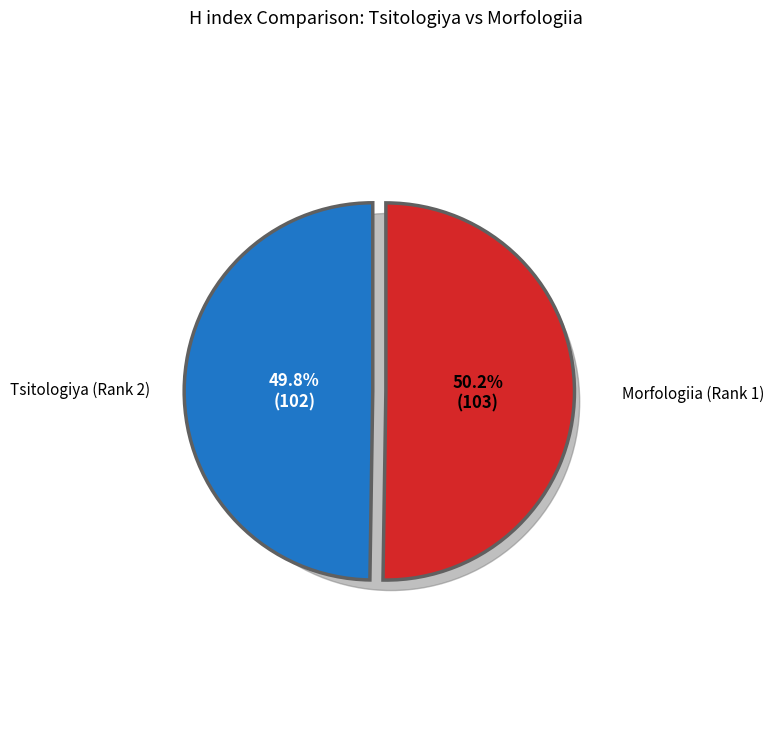

What is the change in value from Tsitologiya (Rank 2) to Morfologiia (Rank 1)?

+1